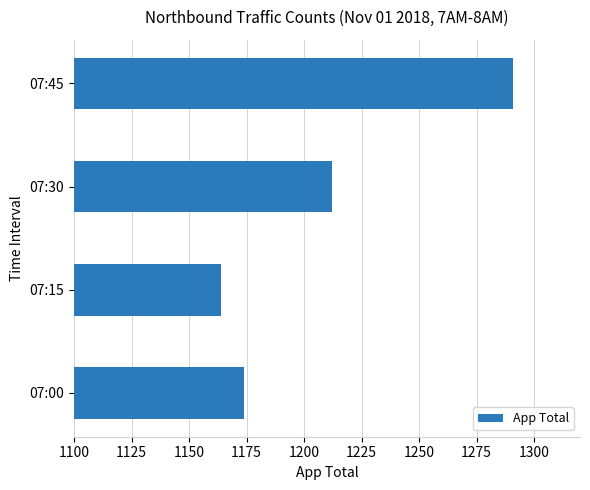

Reading bottom to top, what are all the values shown in this chart?

1174	1164	1212	1291